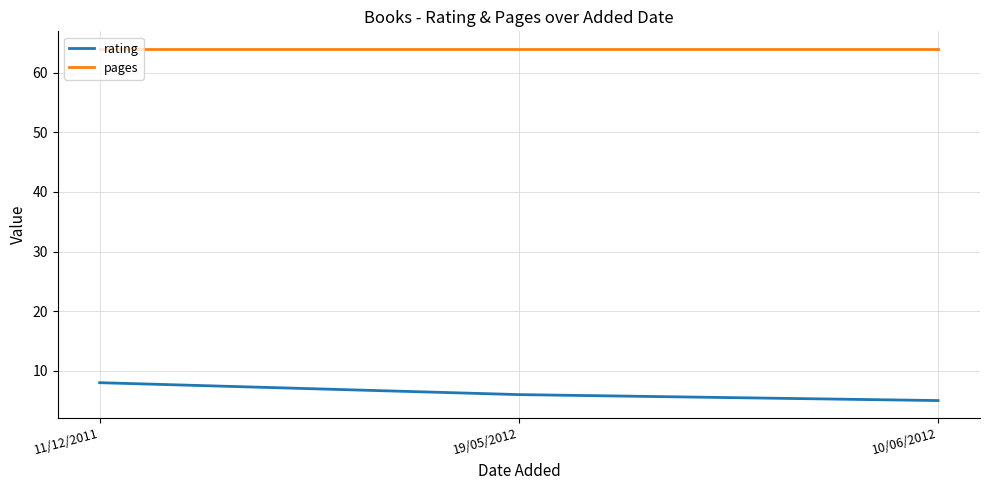

Reading left to right, transcribe all the data shown in this chart.

rating: 8	6	5
pages: 64	64	64